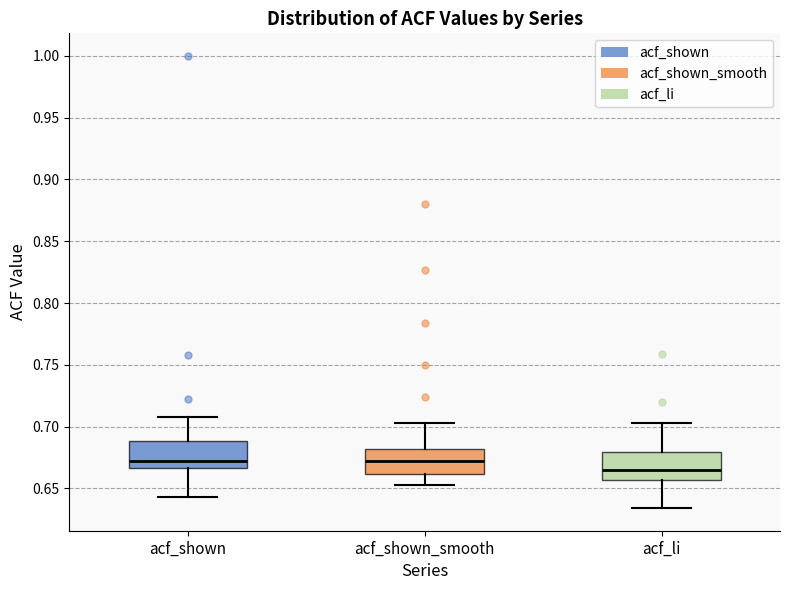

Reading left to right, read every box against the y-axis: the position of its median line, the range the box covers, and the ends of its whiskers. The values are not printed on the chart, so give them approximately, as read against the axis.

acf_shown: median 0.675, box 0.665 to 0.690, whiskers 0.645 to 0.710
acf_shown_smooth: median 0.675, box 0.660 to 0.680, whiskers 0.655 to 0.705
acf_li: median 0.665, box 0.655 to 0.680, whiskers 0.635 to 0.705